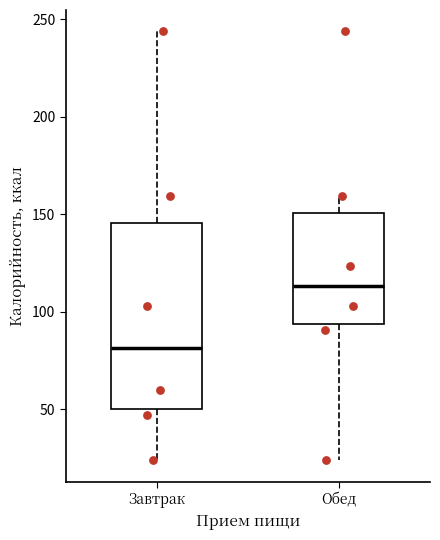

Where is the lower edge of the box for Завтрак on the y-axis? The values are not printed on the chart, so give them approximately, as read against the axis.

50